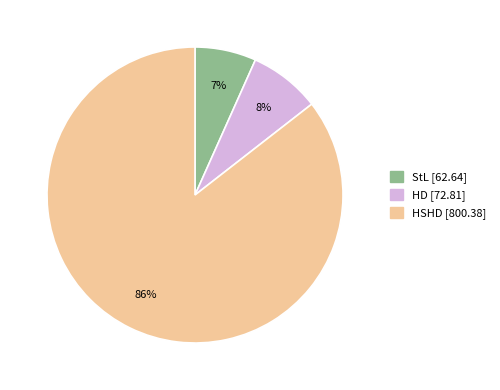

True or false: StL accounts for 7% of the total.

True